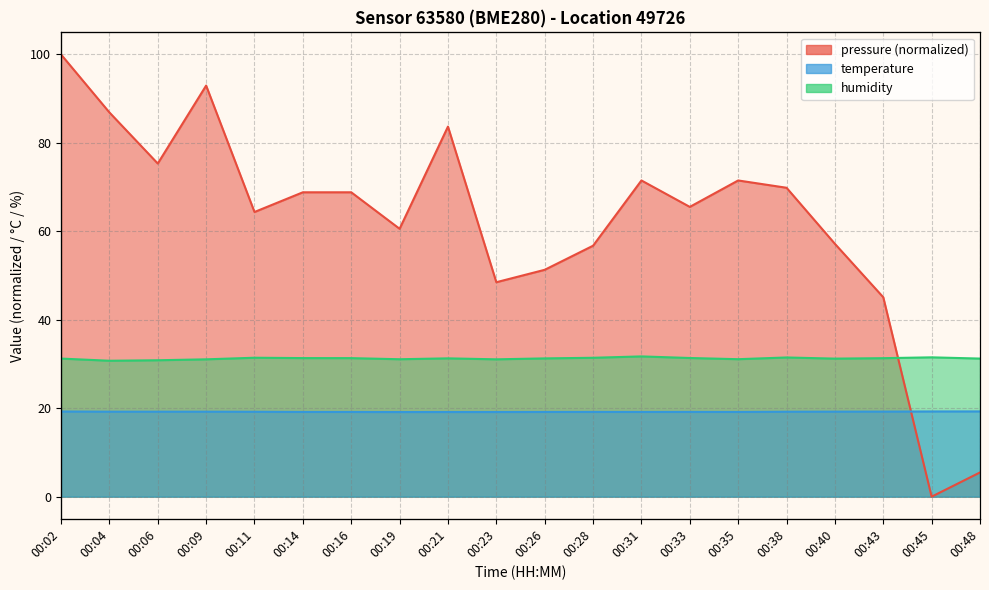

How many temperature values are between 19 and 20?

20